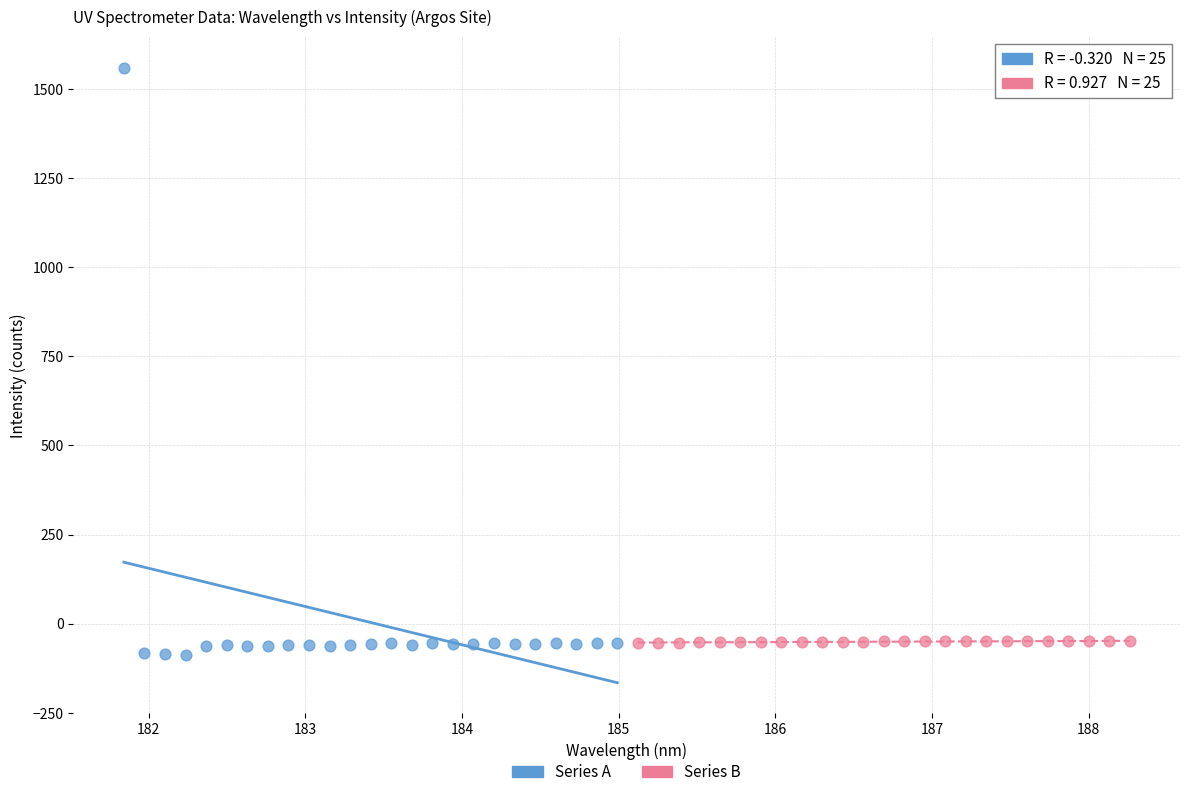

Which series contains the highest Y value?

Series A